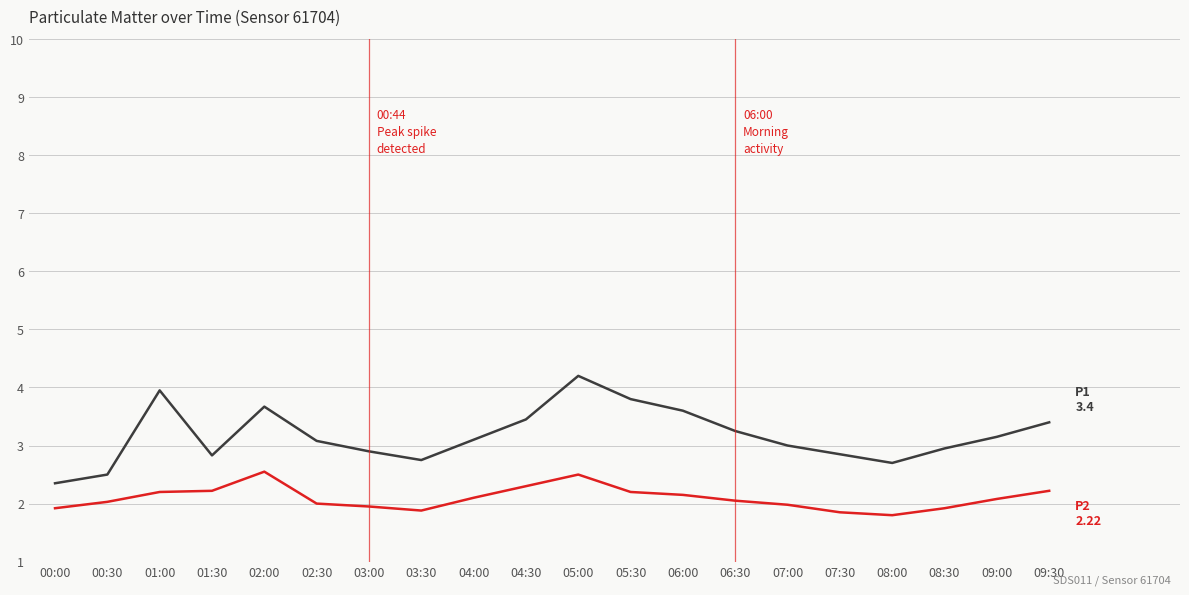

What is the maximum value shown in the chart?

4.2